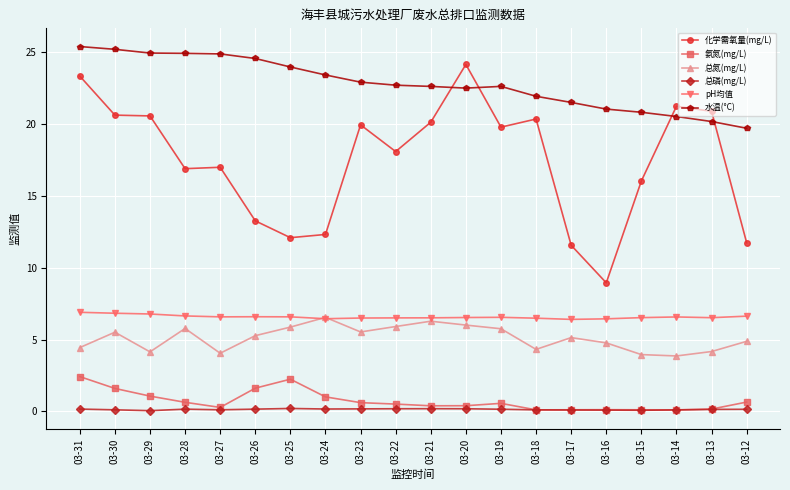

What is the greatest value displayed?

25.4